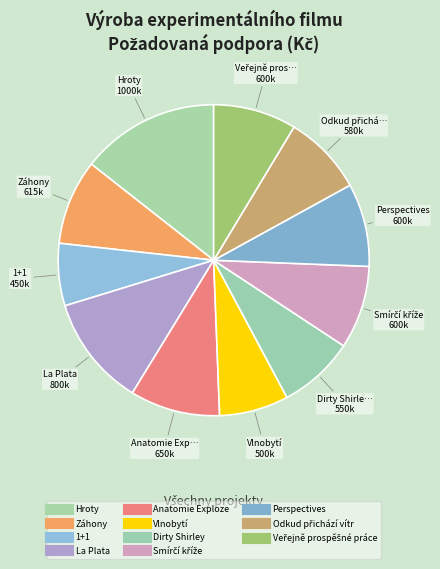

Approximately how many times larger is the value at Perspectives compared to Veřejně prospěšné práce?

1.0